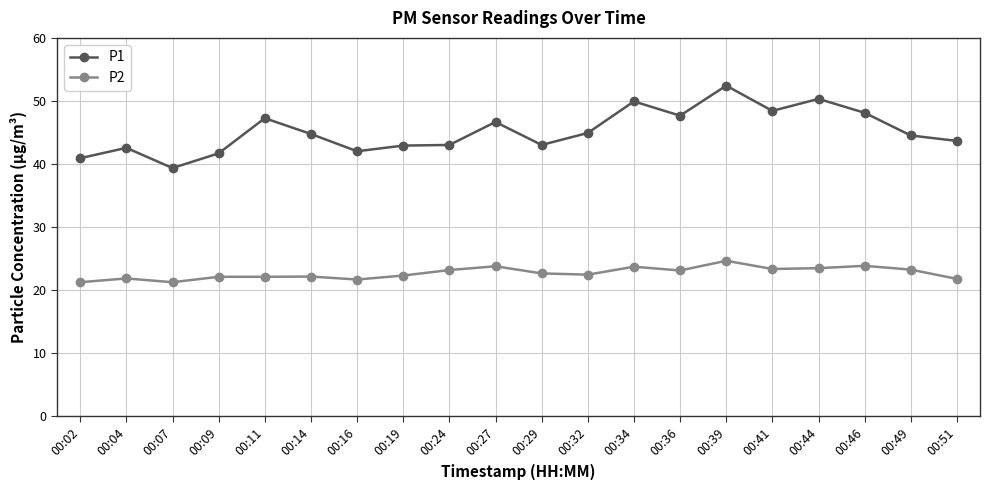

How many lines are shown in the chart?

2